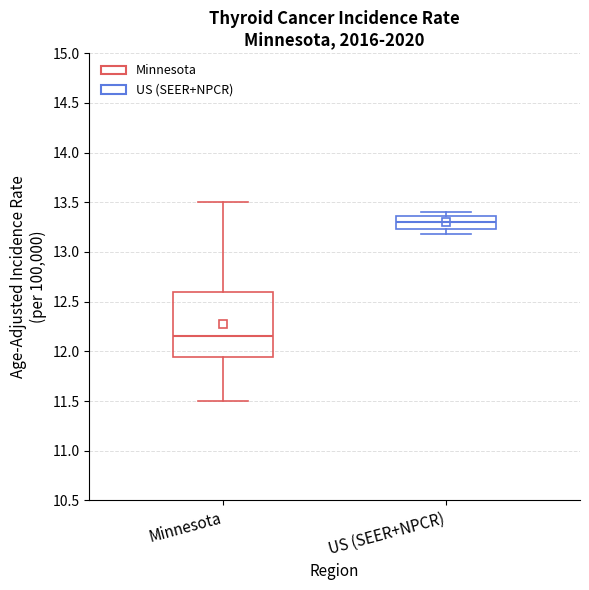

Which box's median line is the highest?

US (SEER+NPCR)